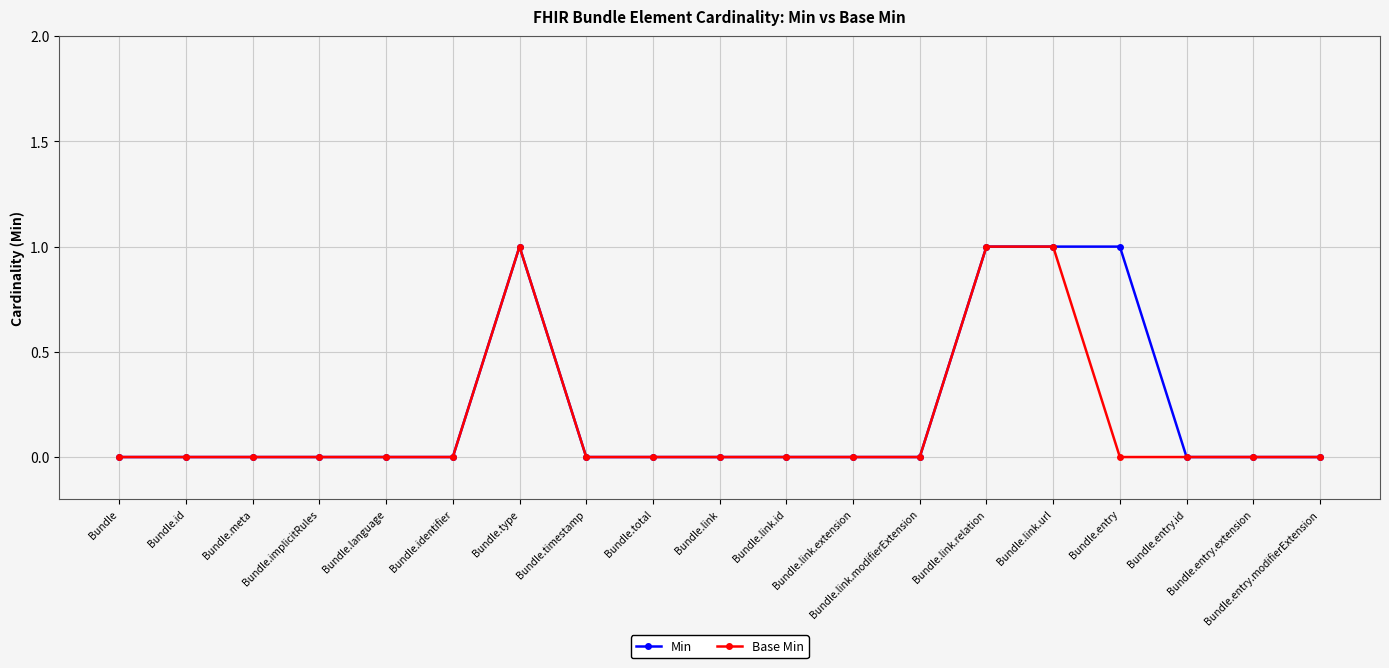

What is the total value across all series at Bundle.link.relation?

2